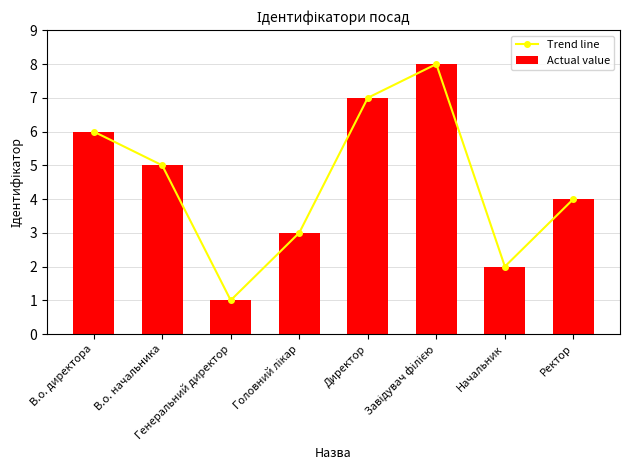

What is the average value of the Actual value series?

4